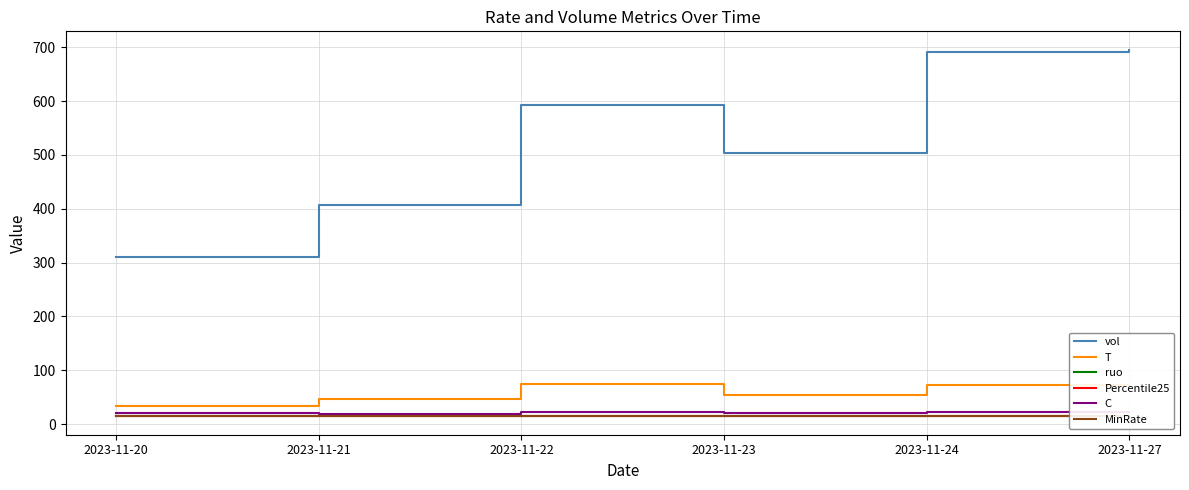

Which series changed the most between 2023-11-24 and 2023-11-27?

T